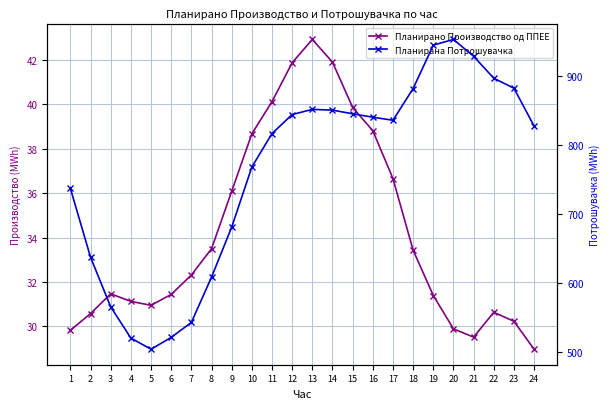

How many lines are shown in the chart?

2